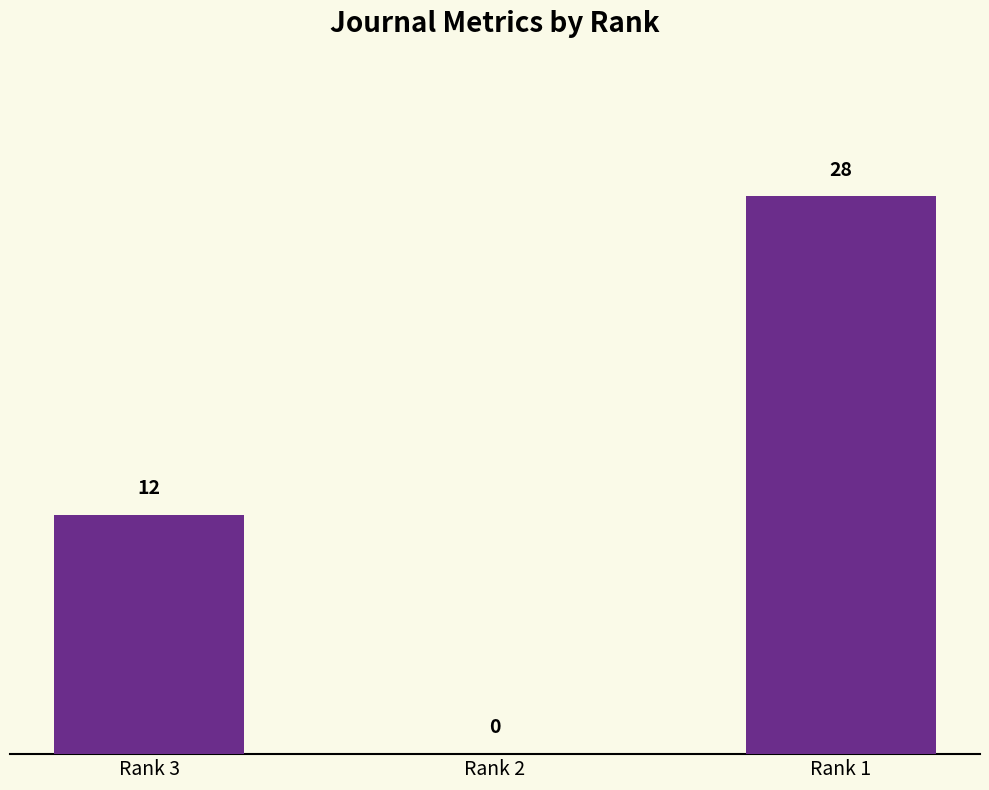

Is it true that the value at Rank 1 is 49?

False